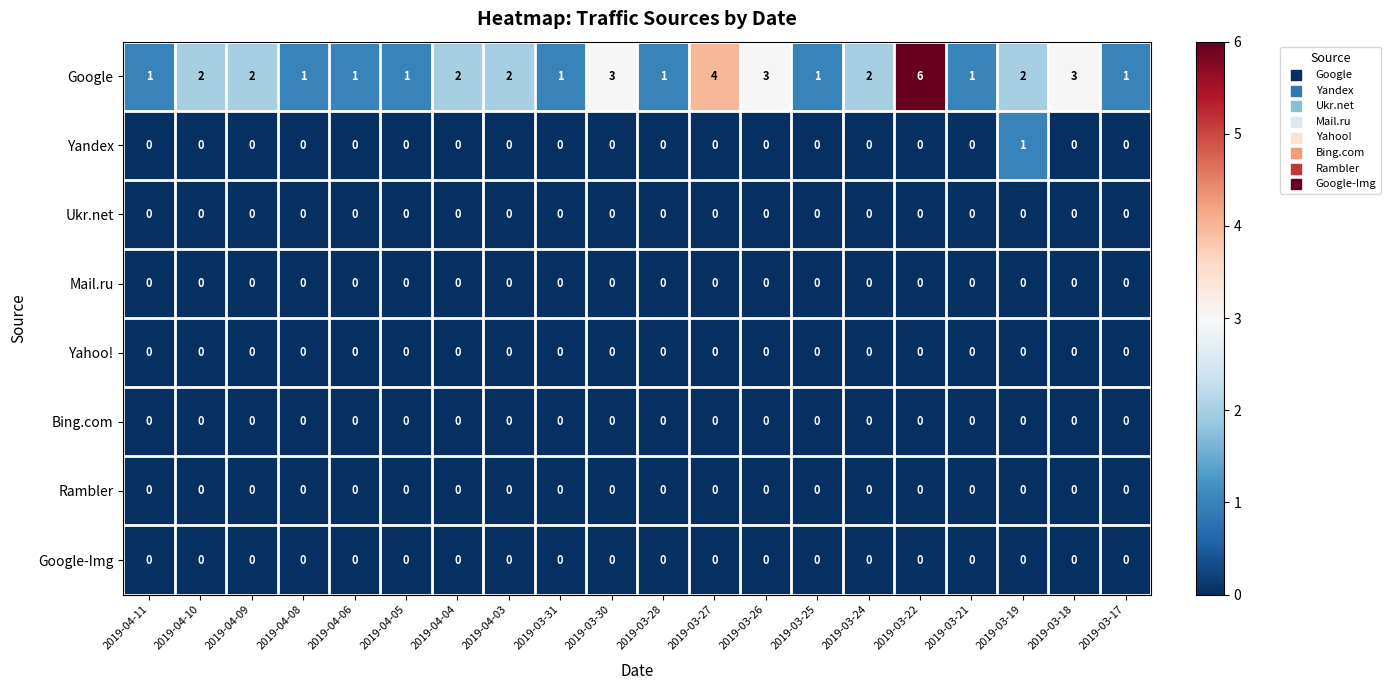

Which series has the largest total across all categories?

Google